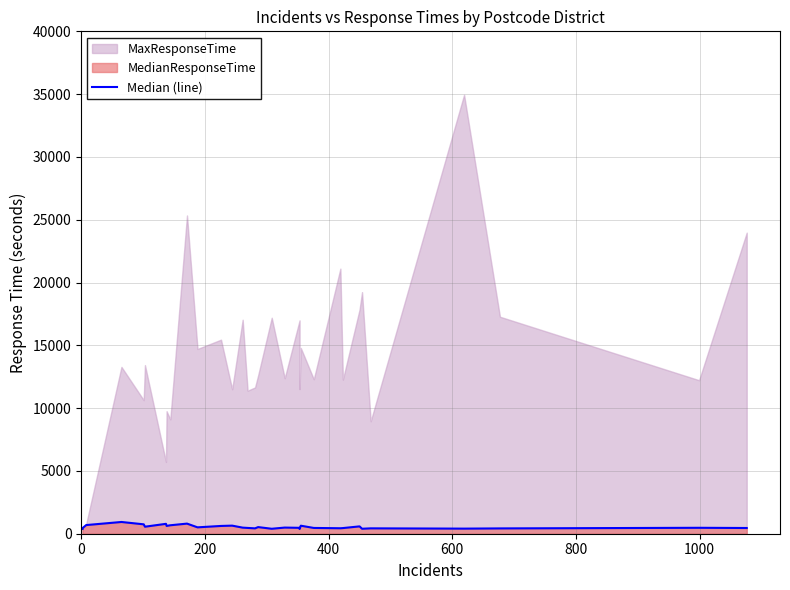

The value at 28 is 666. True or false?

False